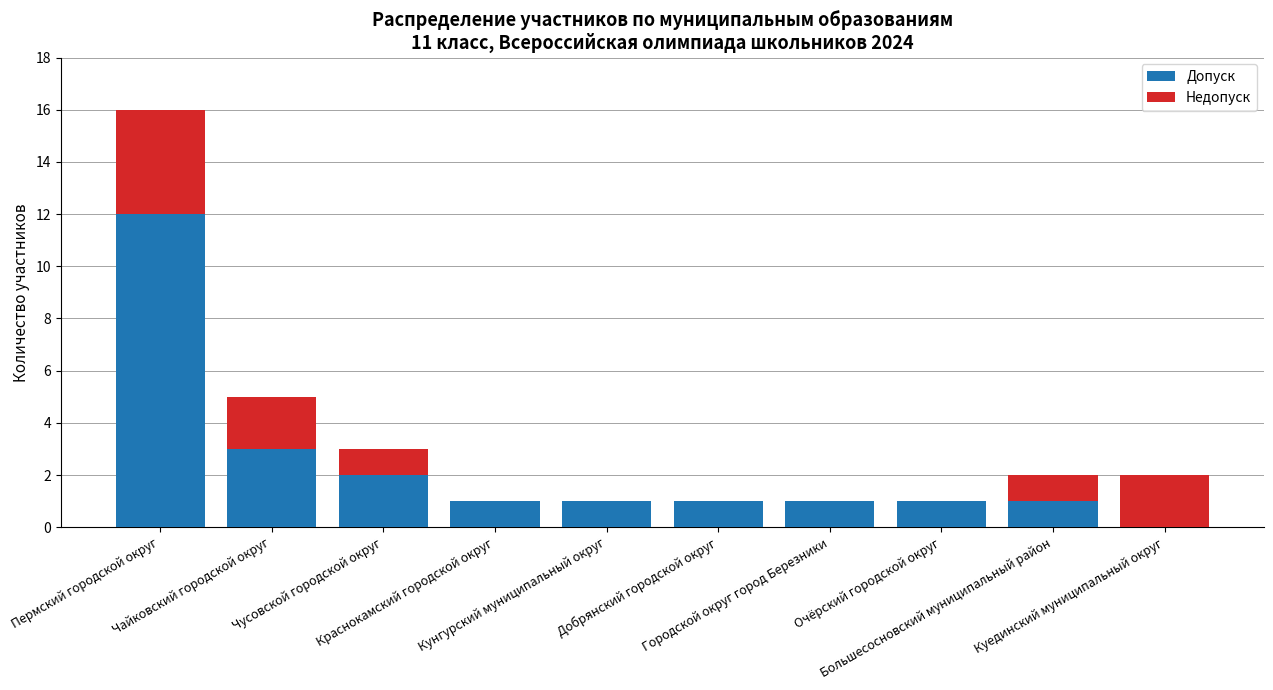

What is the maximum value for Допуск?

12